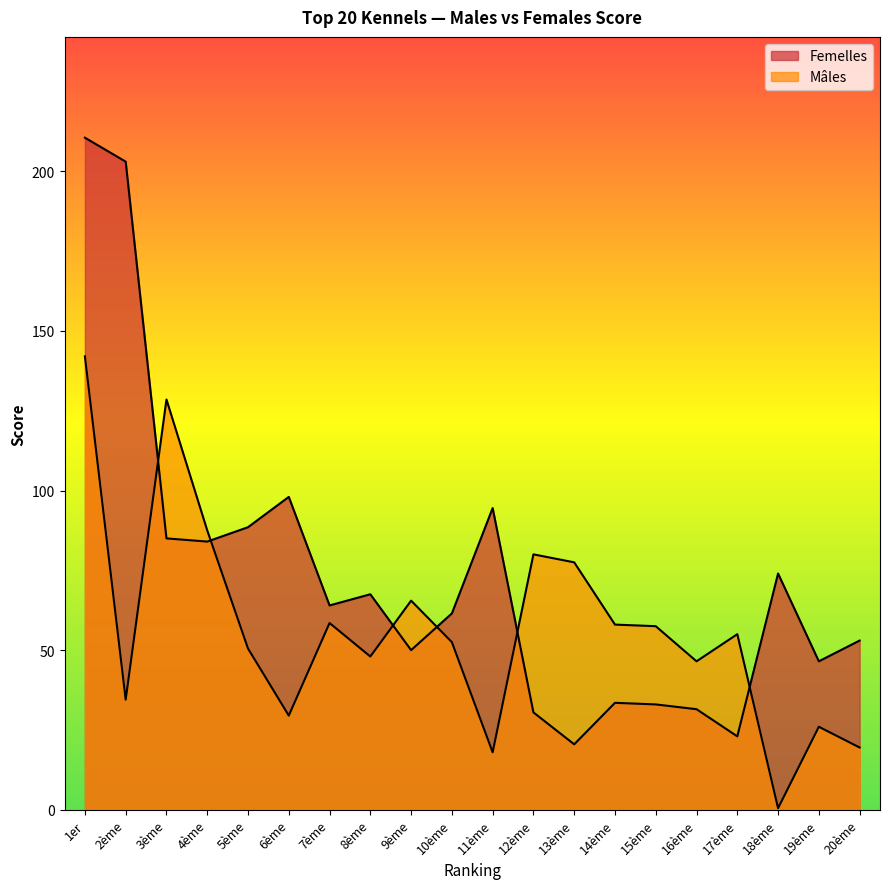

The value of Femelles at 5ème is 143.7. True or false?

False